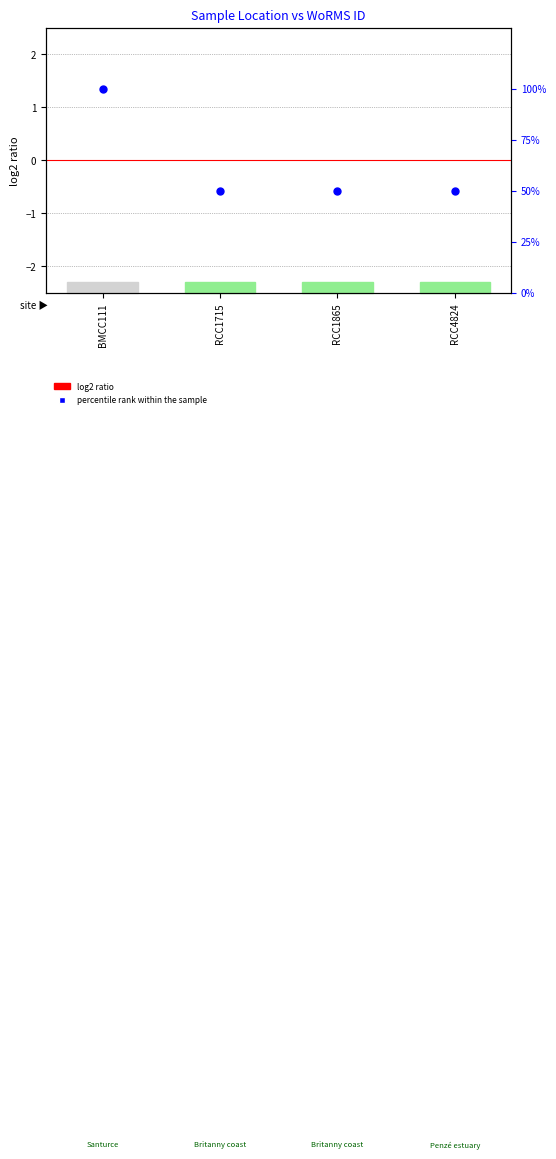

What are all the series names shown in the legend?

log2 ratio, percentile rank within the sample